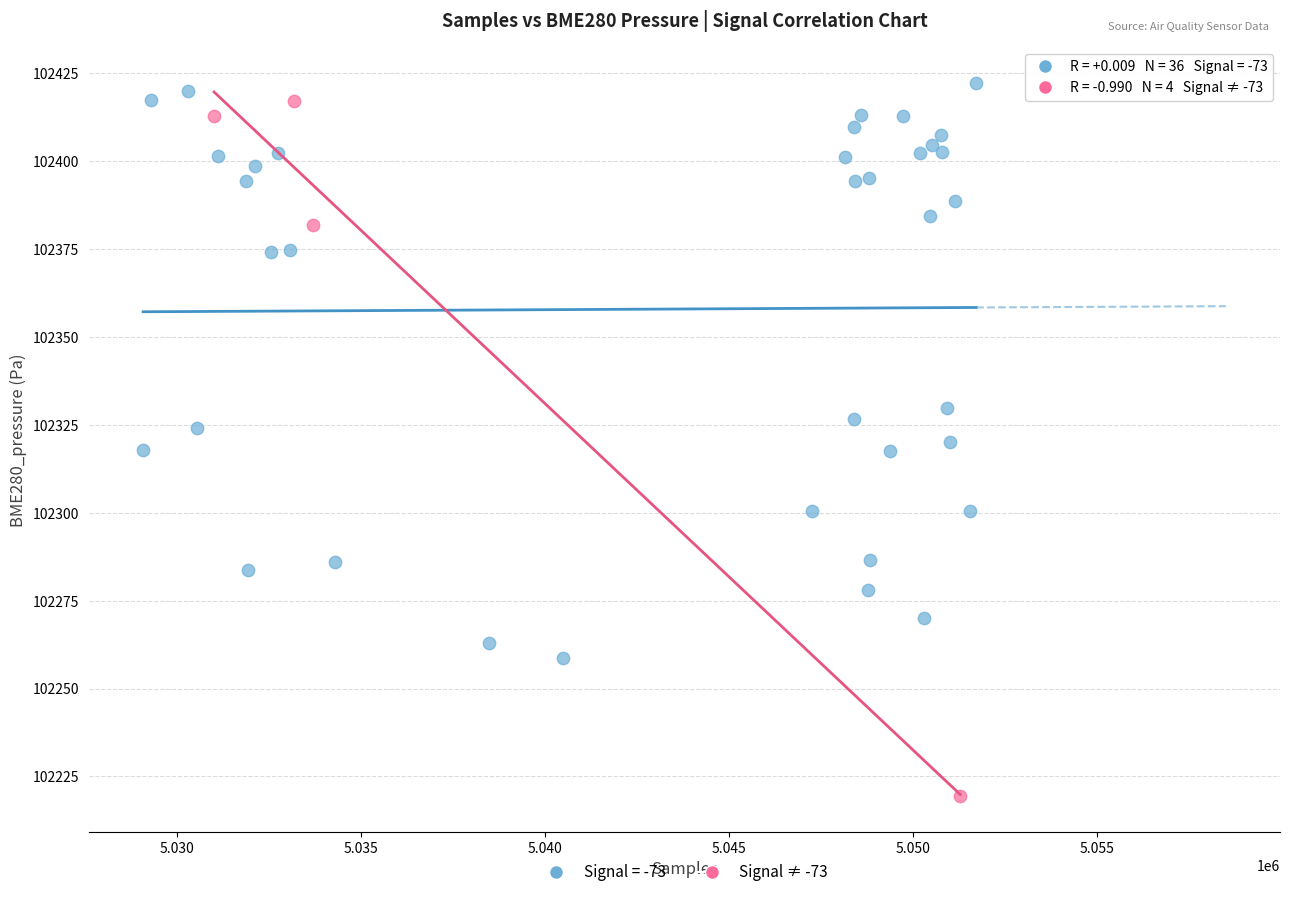

Which series has the largest Y range (max minus min)?

Signal ≠ -73